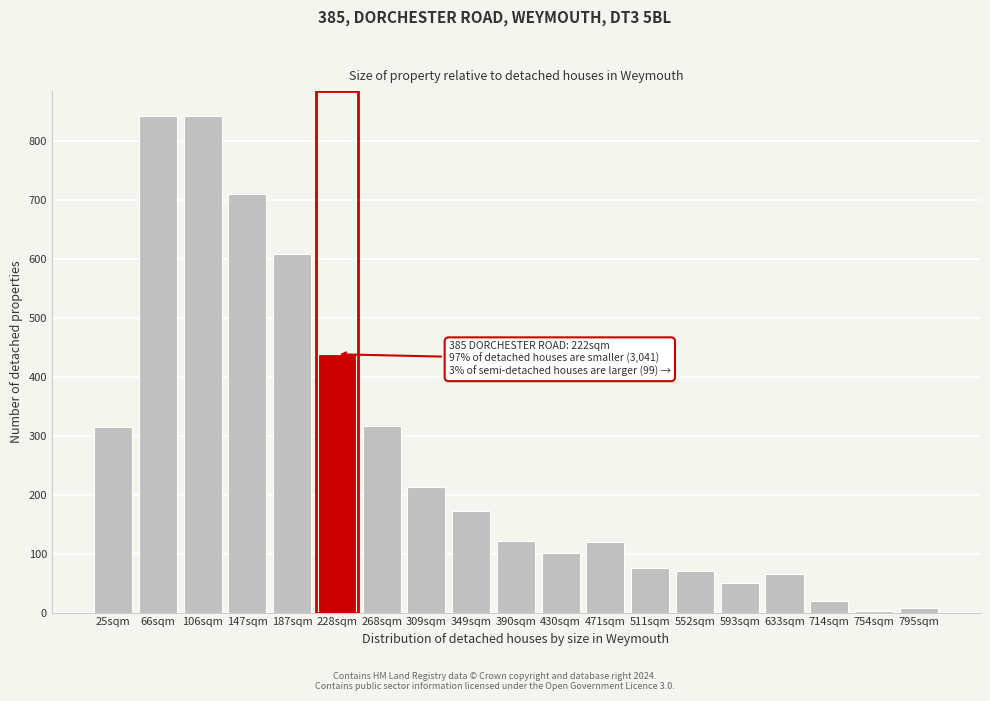

Where is the data nearest to the value 422?

228sqm